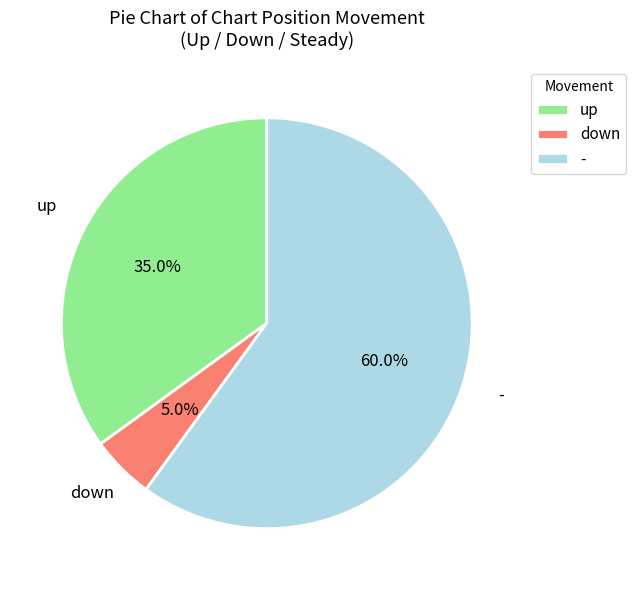

Does up represent more than half of the total?

No